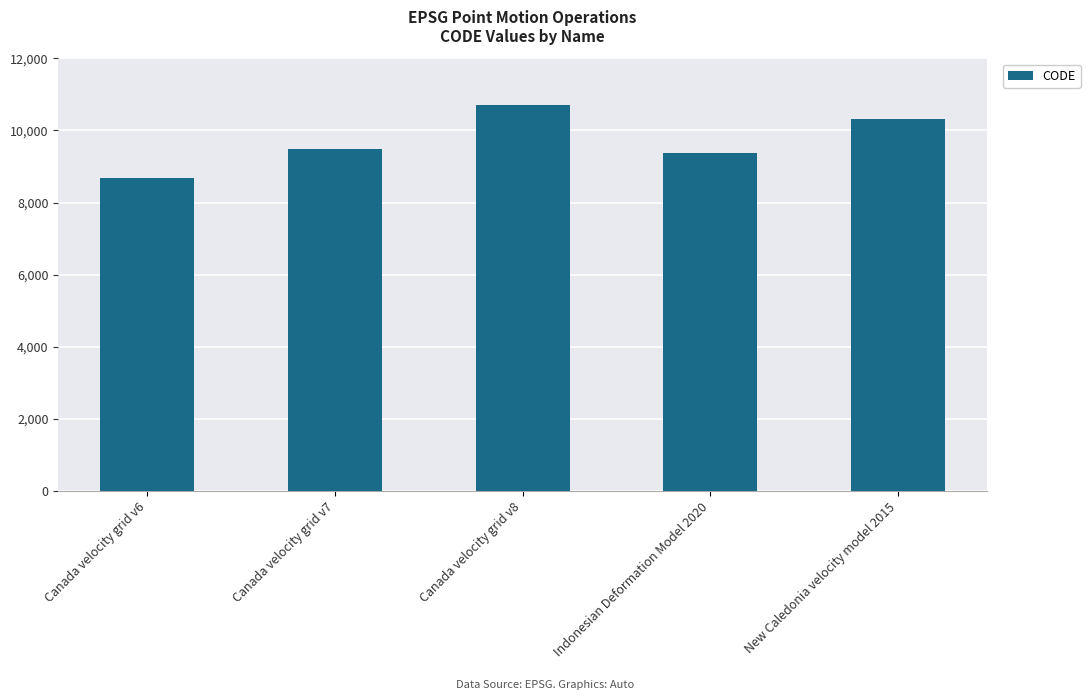

What is the maximum value shown in the chart?

10707